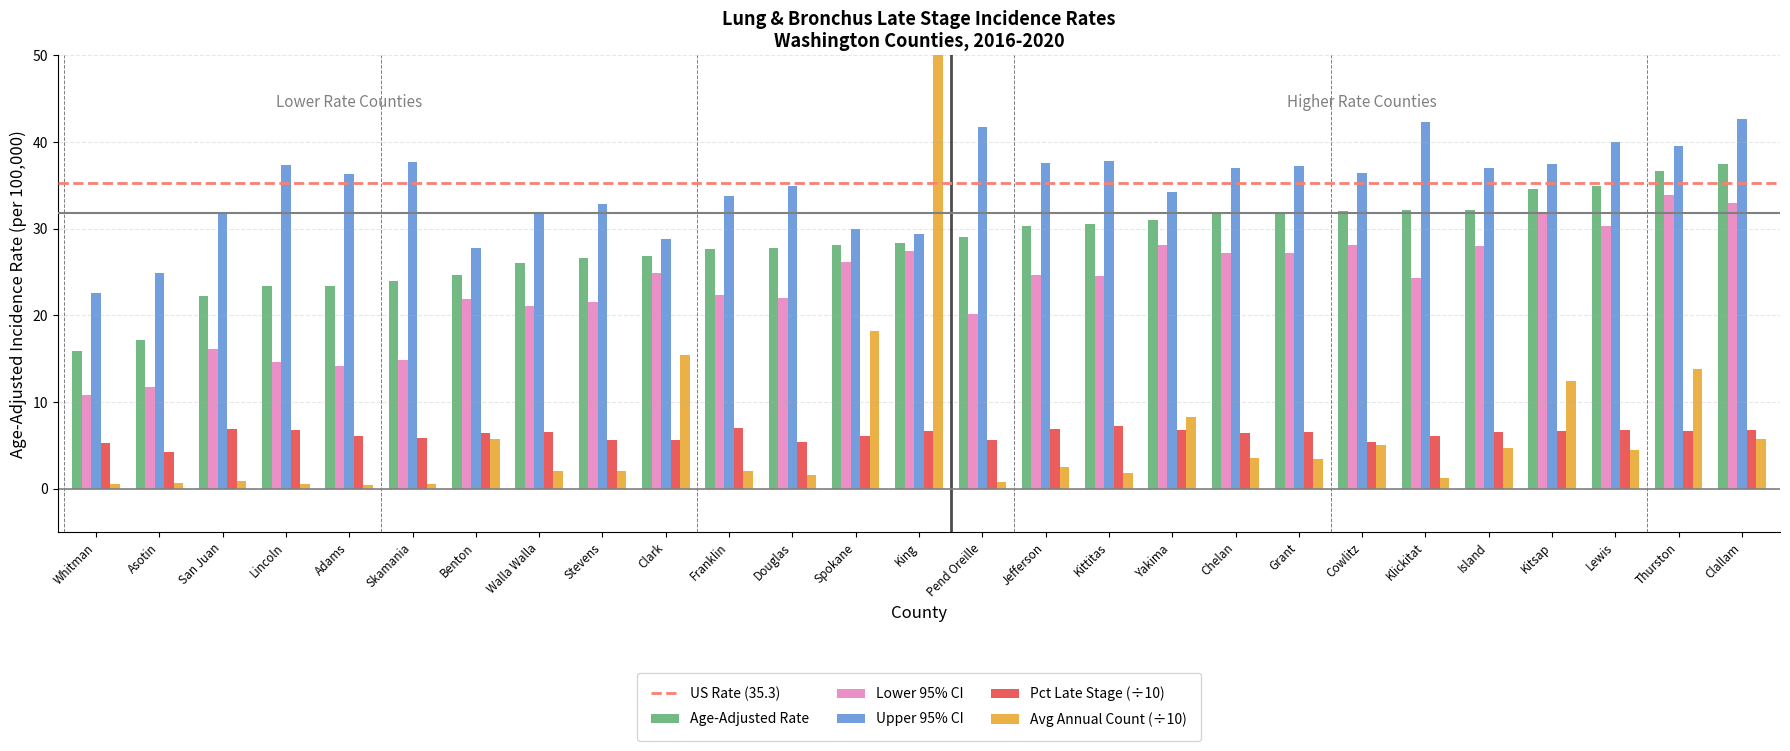

Reading left to right, extract all data points from this chart.

Age-Adjusted Rate: Whitman=15.9	Asotin=17.2	San Juan=22.2	Lincoln=23.4	Adams=23.4	Skamania=24.0	Benton=24.7	Walla Walla=26.0	Stevens=26.6	Clark=26.8	Franklin=27.7	Douglas=27.8	Spokane=28.1	King=28.4	Pend Oreille=29.0	Jefferson=30.3	Kittitas=30.5	Yakima=31.0	Chelan=31.8	Grant=31.9	Cowlitz=32.0	Klickitat=32.1	Island=32.2	Kitsap=34.6	Lewis=34.9	Thurston=36.6	Clallam=37.5
Lower 95% CI: Whitman=10.8	Asotin=11.7	San Juan=16.1	Lincoln=14.6	Adams=14.2	Skamania=14.9	Benton=21.9	Walla Walla=21.1	Stevens=21.5	Clark=24.9	Franklin=22.4	Douglas=22.0	Spokane=26.2	King=27.4	Pend Oreille=20.2	Jefferson=24.7	Kittitas=24.5	Yakima=28.1	Chelan=27.2	Grant=27.2	Cowlitz=28.1	Klickitat=24.3	Island=28.0	Kitsap=31.9	Lewis=30.3	Thurston=33.9	Clallam=33.0
Upper 95% CI: Whitman=22.6	Asotin=24.9	San Juan=31.8	Lincoln=37.3	Adams=36.3	Skamania=37.7	Benton=27.8	Walla Walla=31.7	Stevens=32.9	Clark=28.8	Franklin=33.8	Douglas=34.9	Spokane=30.0	King=29.4	Pend Oreille=41.7	Jefferson=37.6	Kittitas=37.8	Yakima=34.2	Chelan=37.0	Grant=37.2	Cowlitz=36.4	Klickitat=42.3	Island=37.0	Kitsap=37.5	Lewis=40.0	Thurston=39.5	Clallam=42.7
Avg Annual Count: Whitman=0.6	Asotin=0.7	San Juan=0.9	Lincoln=0.5	Adams=0.4	Skamania=0.5	Benton=5.8	Walla Walla=2.1	Stevens=2.0	Clark=15.4	Franklin=2.0	Douglas=1.6	Spokane=18.2	King=66.8	Pend Oreille=0.8	Jefferson=2.5	Kittitas=1.8	Yakima=8.3	Chelan=3.6	Grant=3.4	Cowlitz=5.0	Klickitat=1.3	Island=4.7	Kitsap=12.4	Lewis=4.5	Thurston=13.8	Clallam=5.8
Pct Late Stage: Whitman=5.2	Asotin=4.3	San Juan=6.9	Lincoln=6.8	Adams=6.1	Skamania=5.9	Benton=6.4	Walla Walla=6.5	Stevens=5.6	Clark=5.7	Franklin=7.1	Douglas=5.4	Spokane=6.1	King=6.6	Pend Oreille=5.6	Jefferson=6.9	Kittitas=7.2	Yakima=6.8	Chelan=6.5	Grant=6.6	Cowlitz=5.5	Klickitat=6.0	Island=6.6	Kitsap=6.7	Lewis=6.8	Thurston=6.7	Clallam=6.7